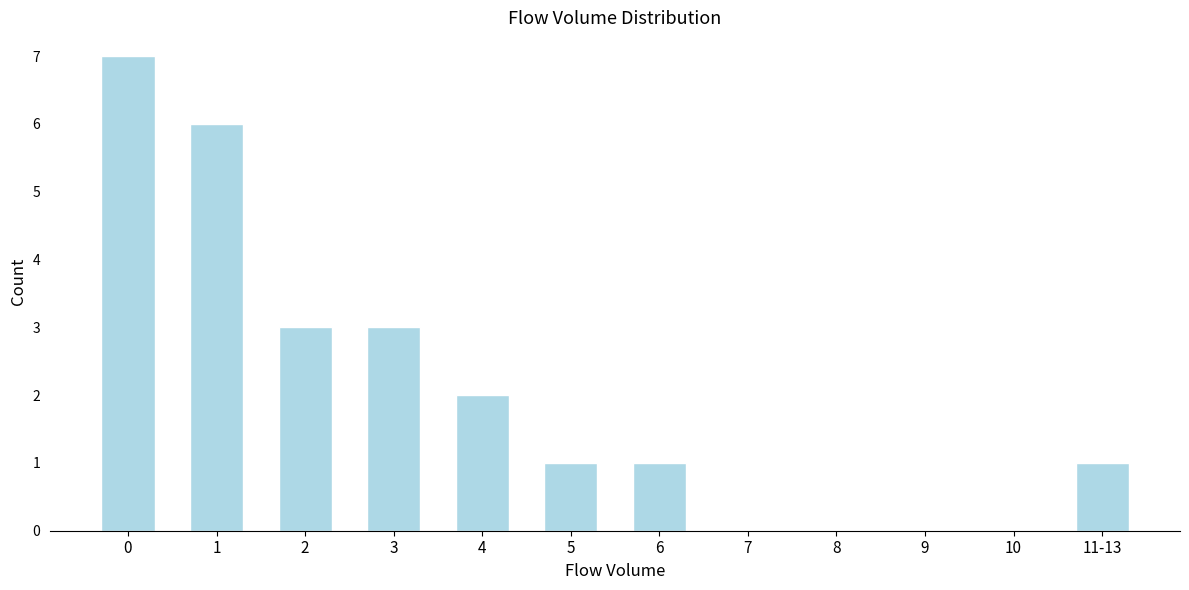

Reading left to right, what are all the values shown in this chart?

0=7	1=6	2=3	3=3	4=2	5=1	6=1	7=0	8=0	9=0	10=0	11-13=1